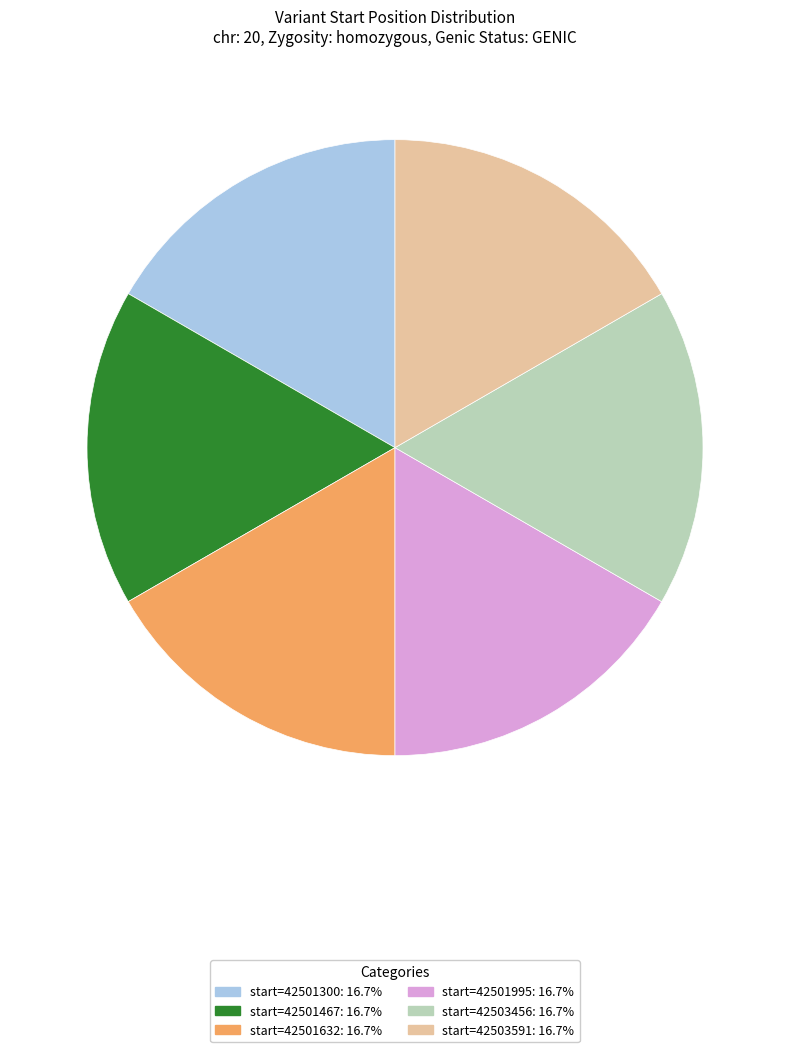

Does any single category account for the majority?

No